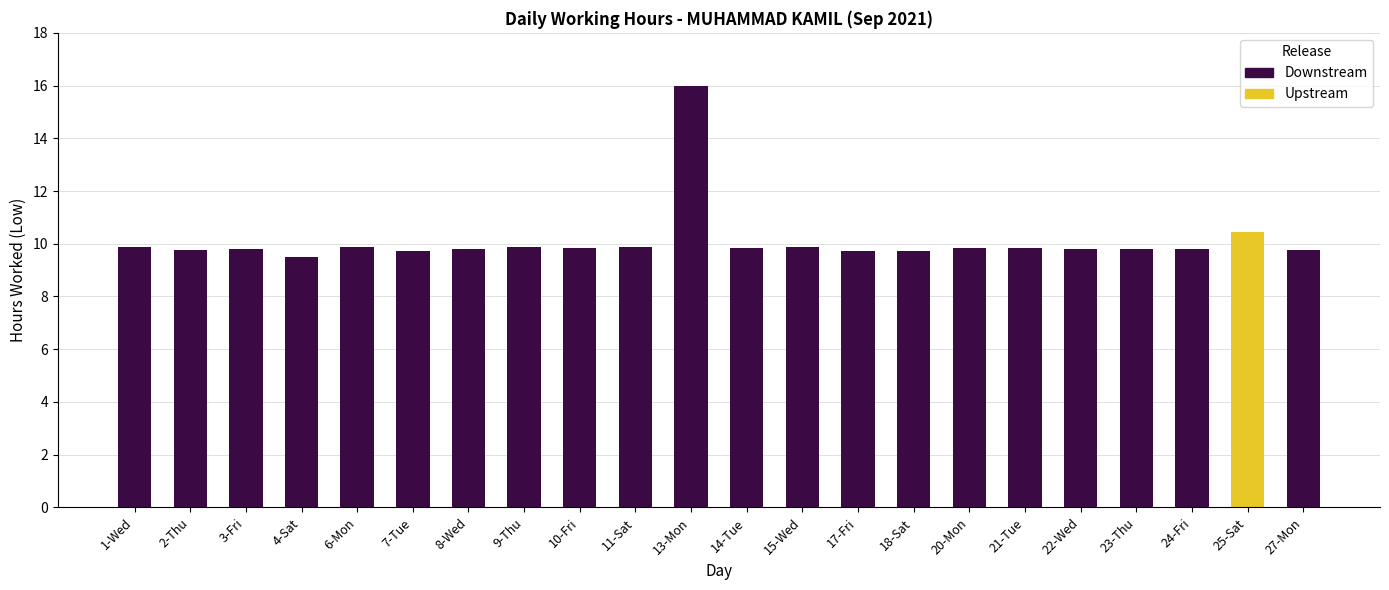

The chart shows a value of 6.4 at 22-Wed. True or false?

False